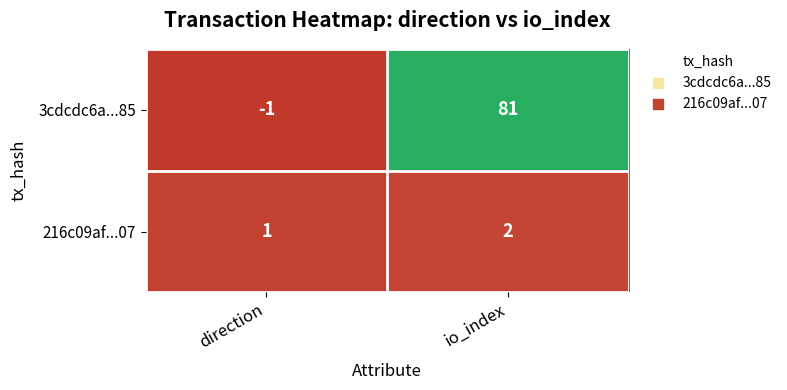

Which category has the highest value across all series?

io_index